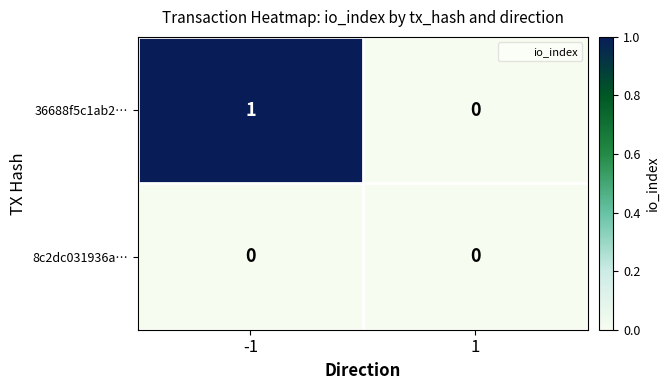

Which series has the widest spread of values?

36688f5c1ab2…